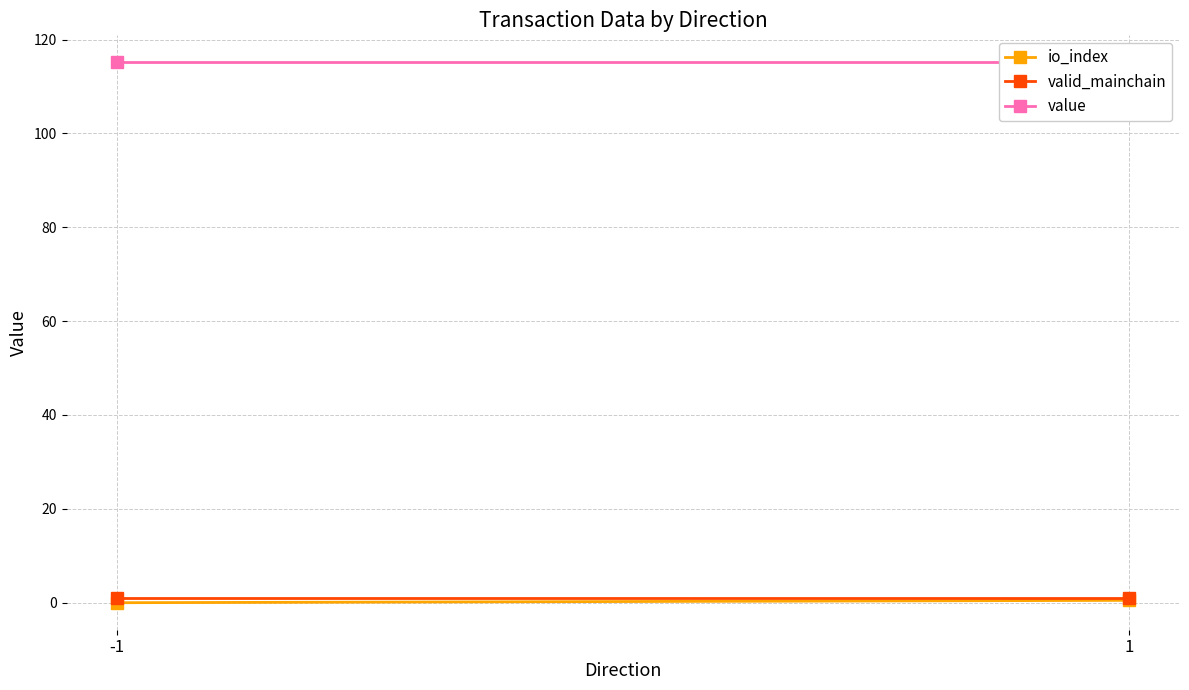

Reading right to left, what are all the values shown in this chart?

io_index: 1=0.5	-1=0.0
valid_mainchain: 1=1.0	-1=1.0
value: 1=115.1	-1=115.1